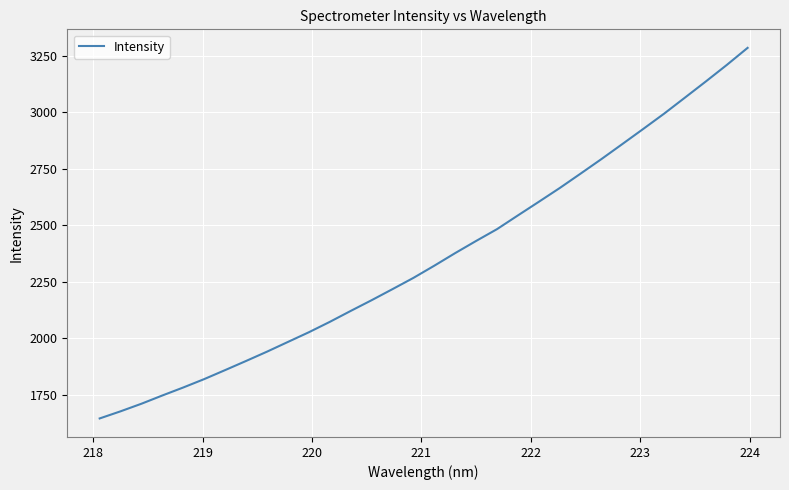

What is the minimum value shown in the chart?

1645.2